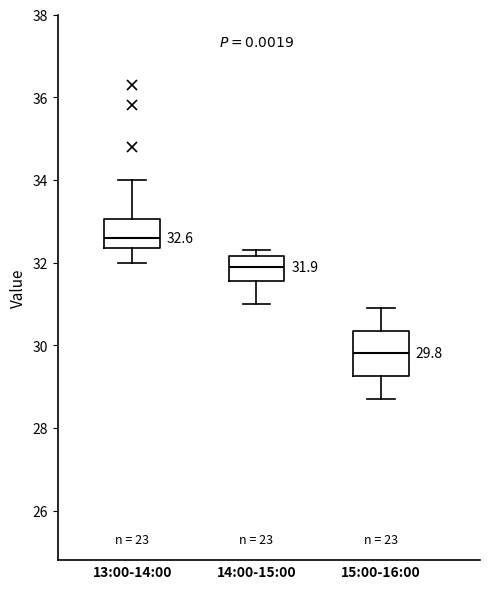

Comparing the boxes themselves (not the whiskers), which one is the tallest?

15:00-16:00